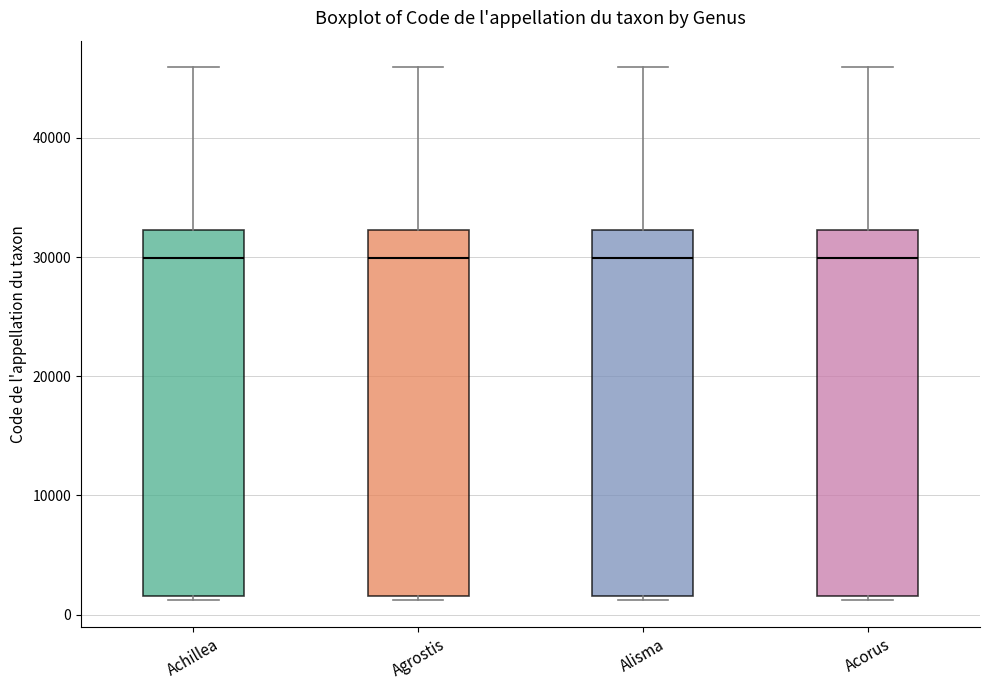

Reading left to right, read every box against the y-axis: the position of its median line, the range the box covers, and the ends of its whiskers. The values are not printed on the chart, so give them approximately, as read against the axis.

Achillea: median 30000, box 2000 to 32000, whiskers 1000 to 46000
Agrostis: median 30000, box 2000 to 32000, whiskers 1000 to 46000
Alisma: median 30000, box 2000 to 32000, whiskers 1000 to 46000
Acorus: median 30000, box 2000 to 32000, whiskers 1000 to 46000